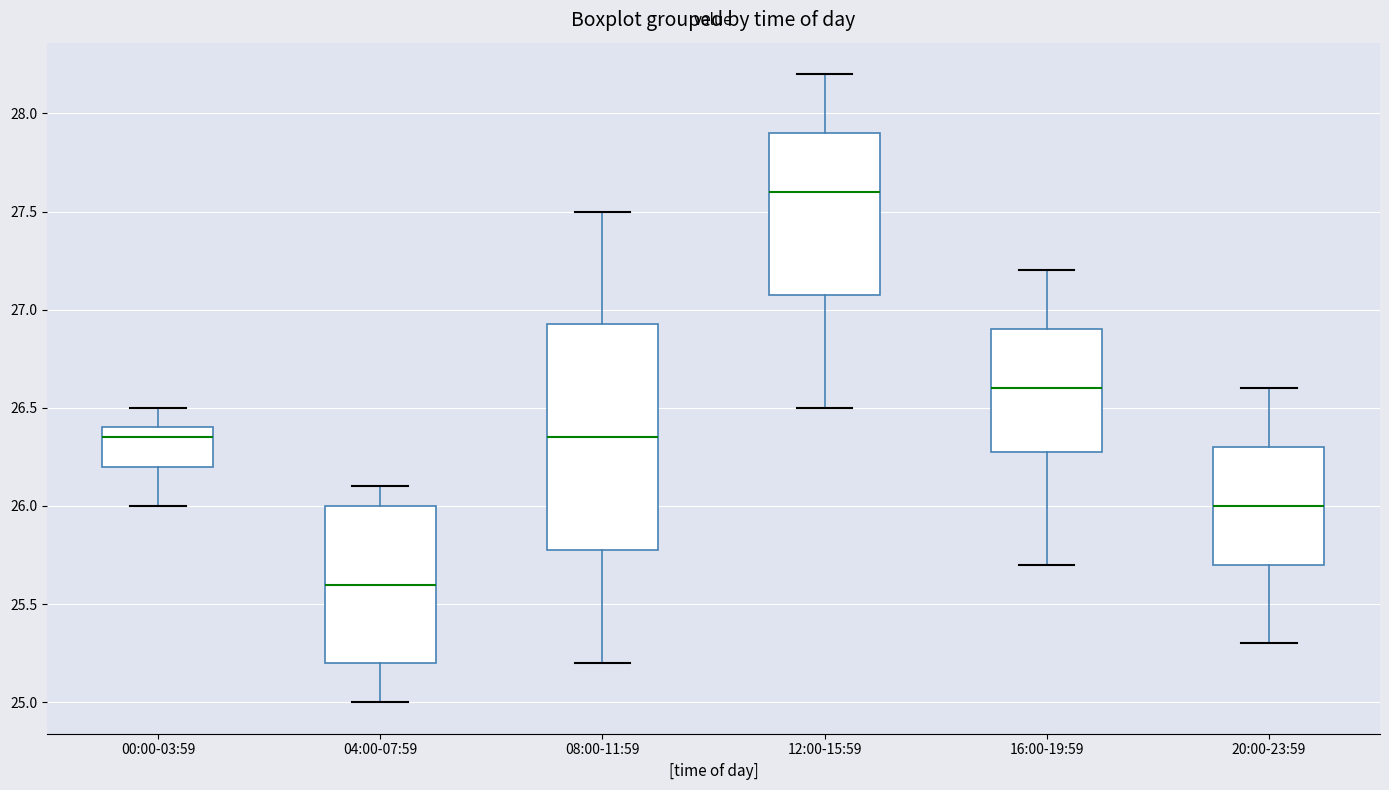

Where does the median line of the box for 12:00-15:59 sit on the y-axis? The values are not printed on the chart, so give them approximately, as read against the axis.

27.60